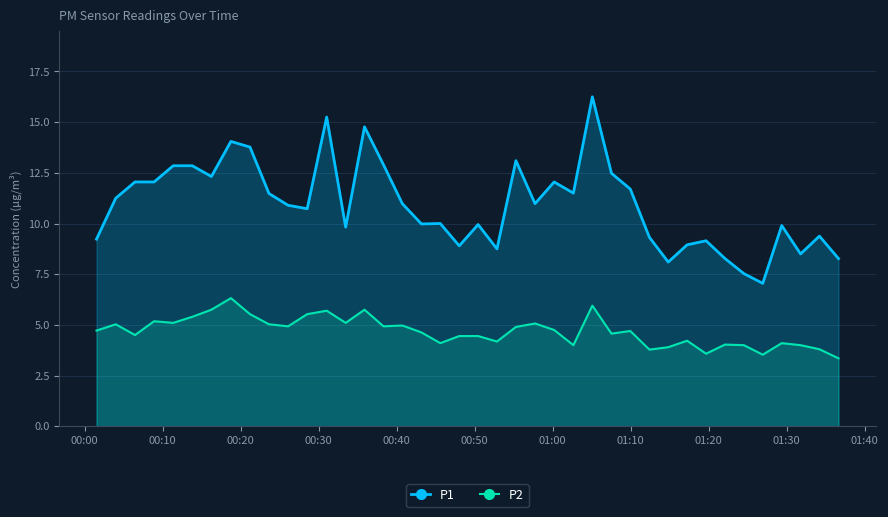

Which series has the largest total across all categories?

P1